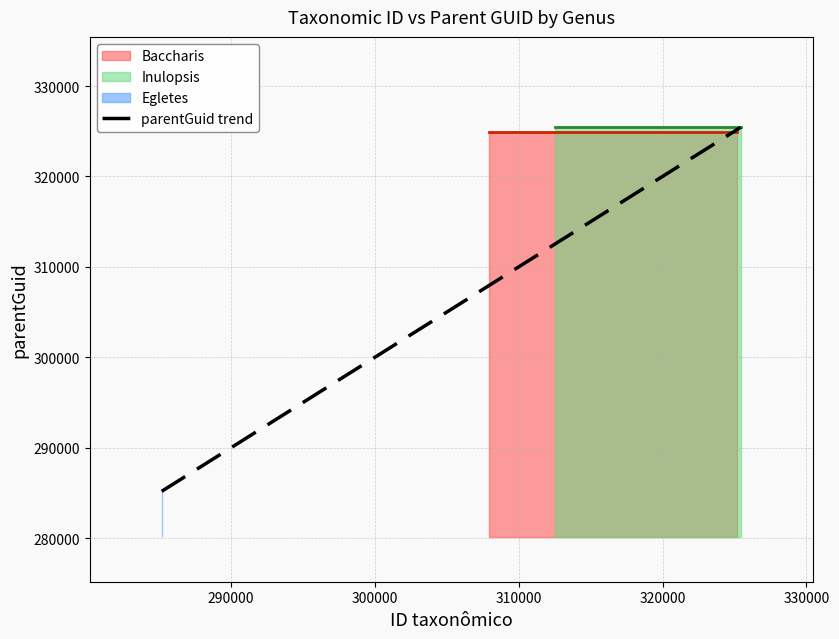

How many values are below 325434?

1